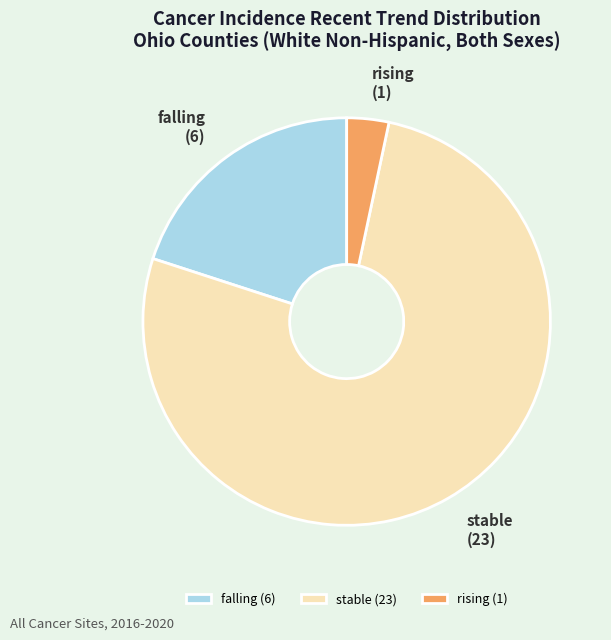

Which slice is the largest?

stable